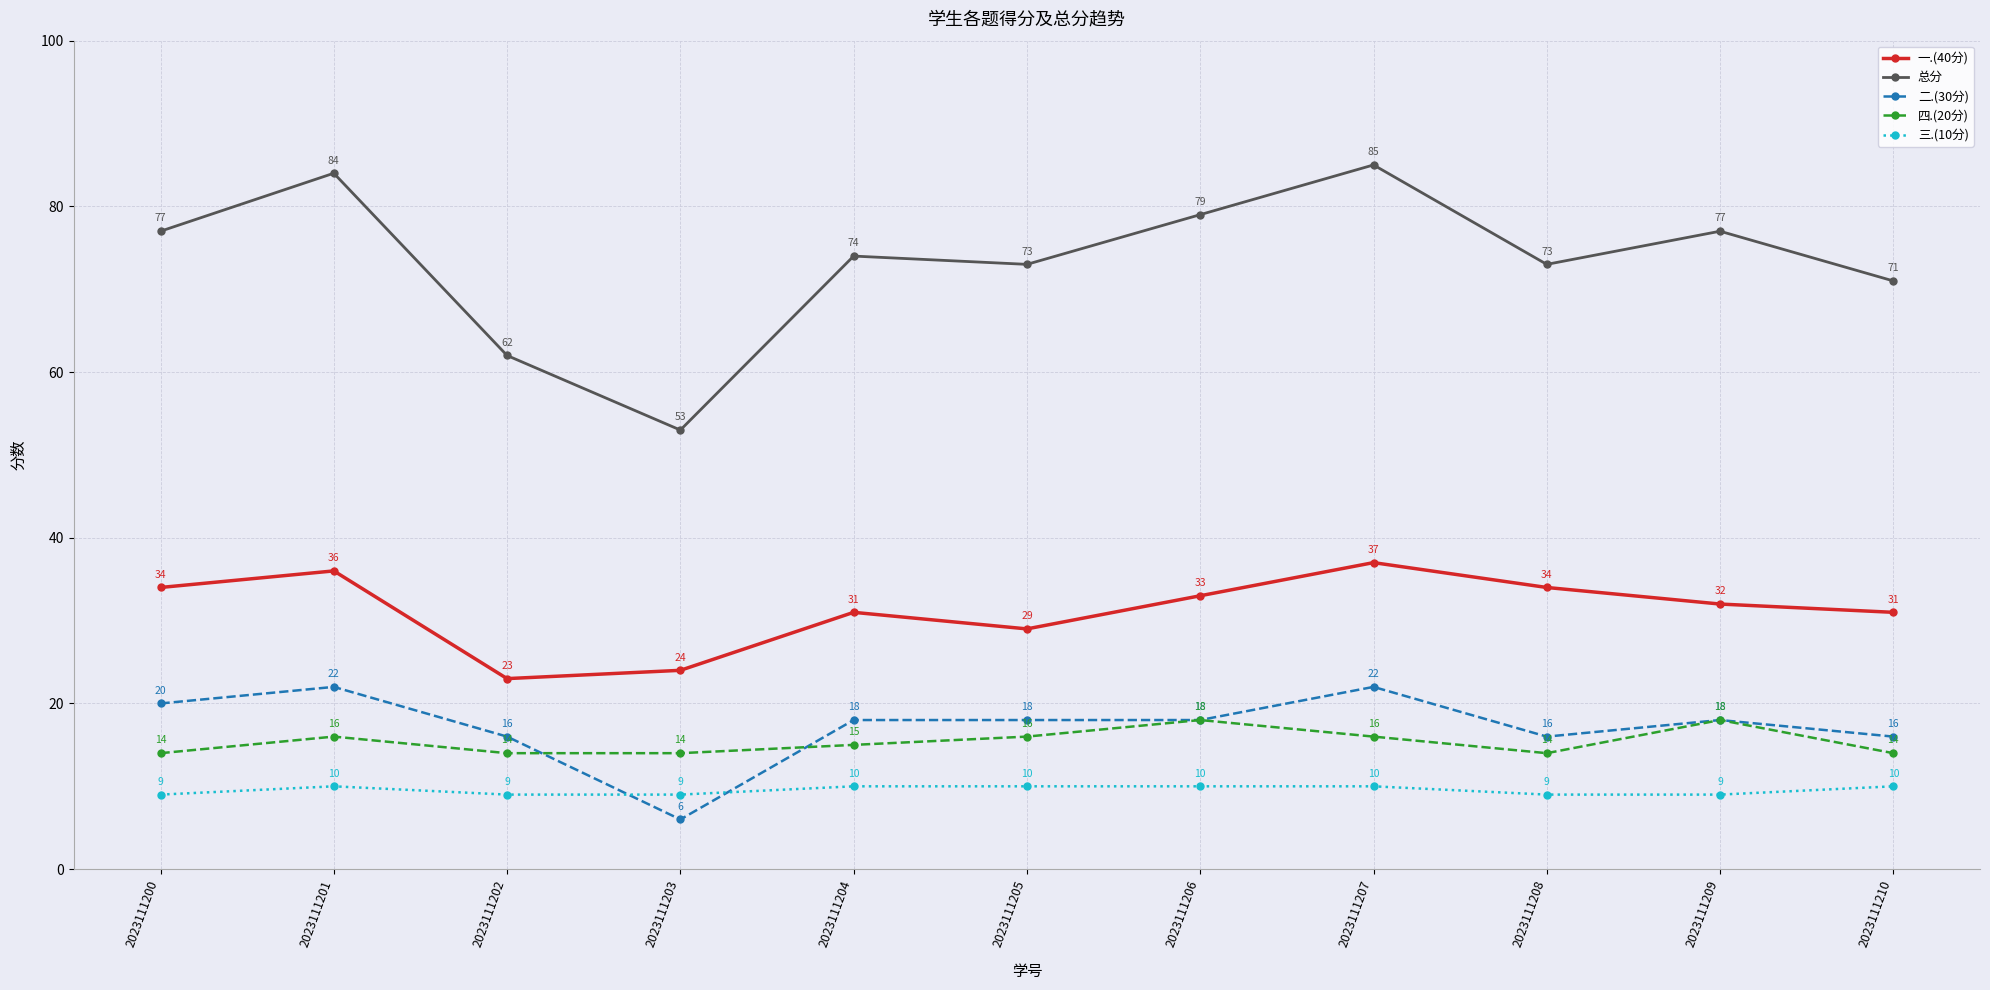

True or false: 一.(40分) and 四.(20分) intersect in this chart.

False